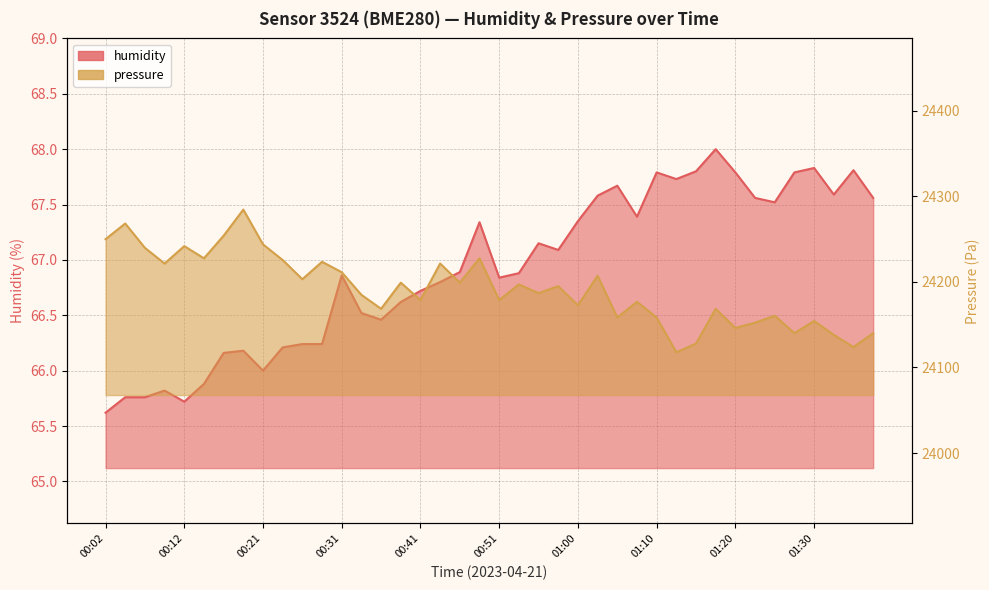

Where is the first local minimum for humidity?

00:12